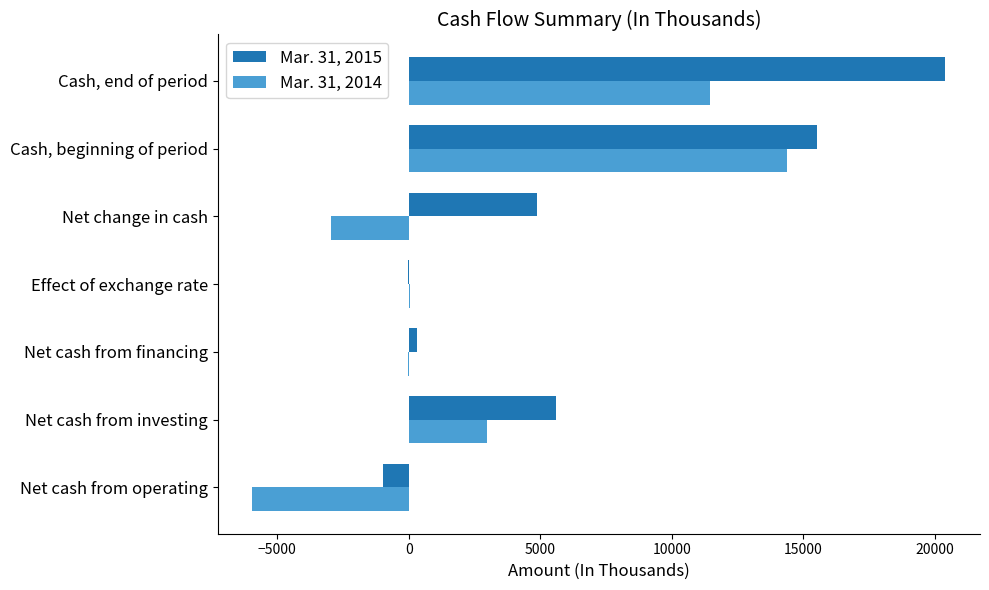

What is the greatest value displayed?

20391